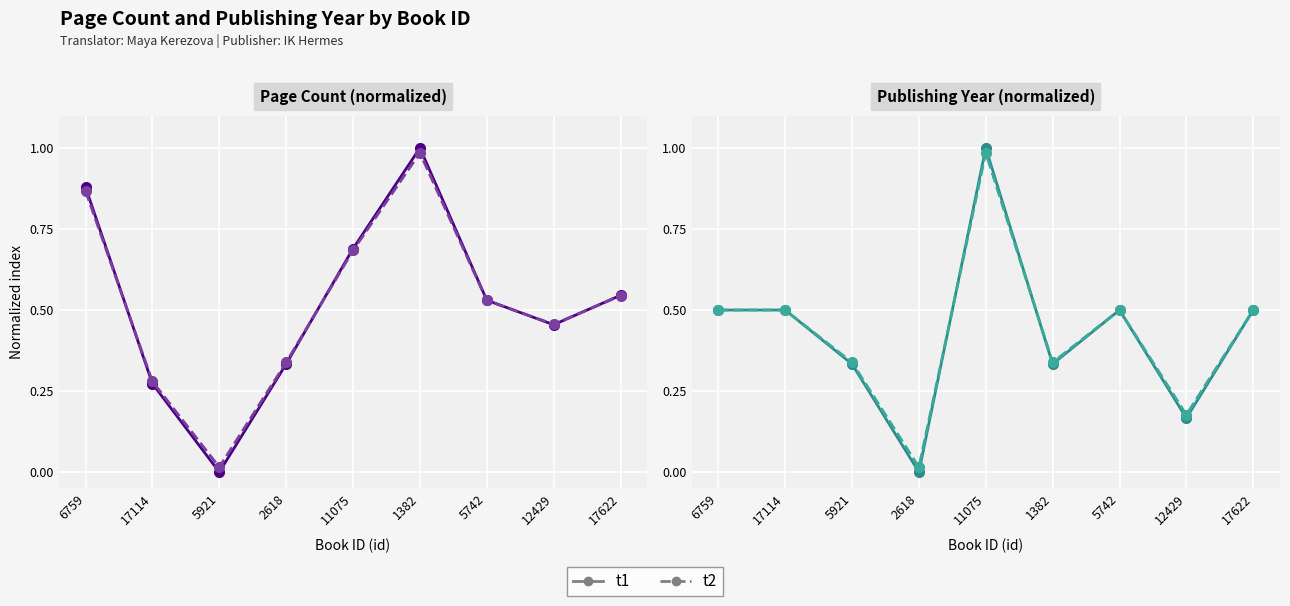

What is the difference between the maximum and minimum values in the page count series?

1.0